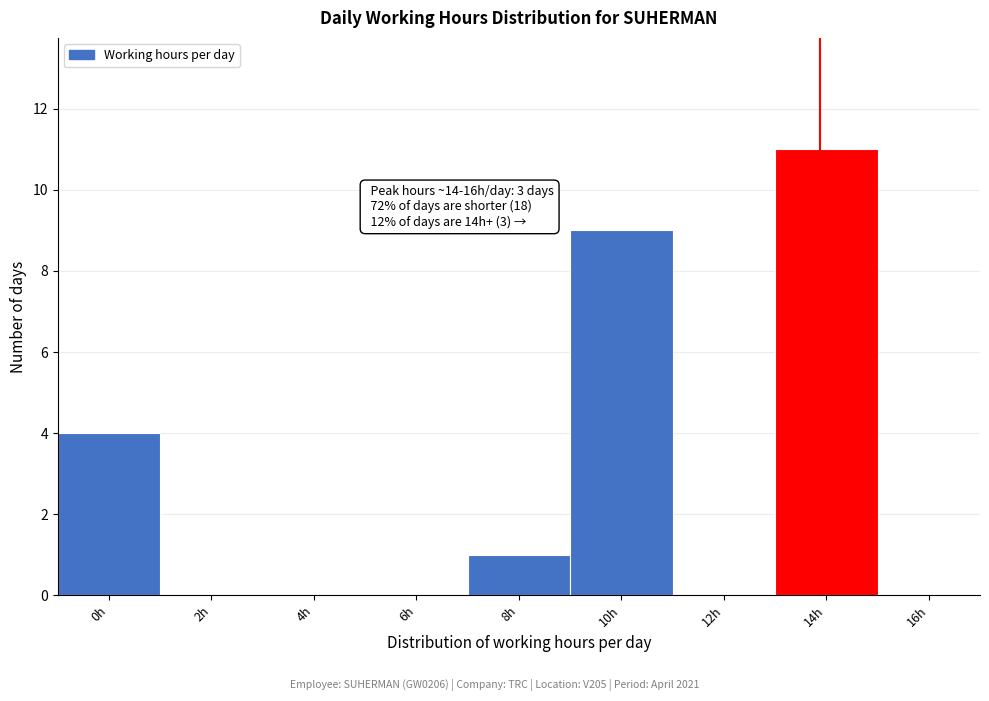

Reading right to left, transcribe all the data shown in this chart.

16h=0	14h=11	12h=0	10h=9	8h=1	6h=0	4h=0	2h=0	0h=4